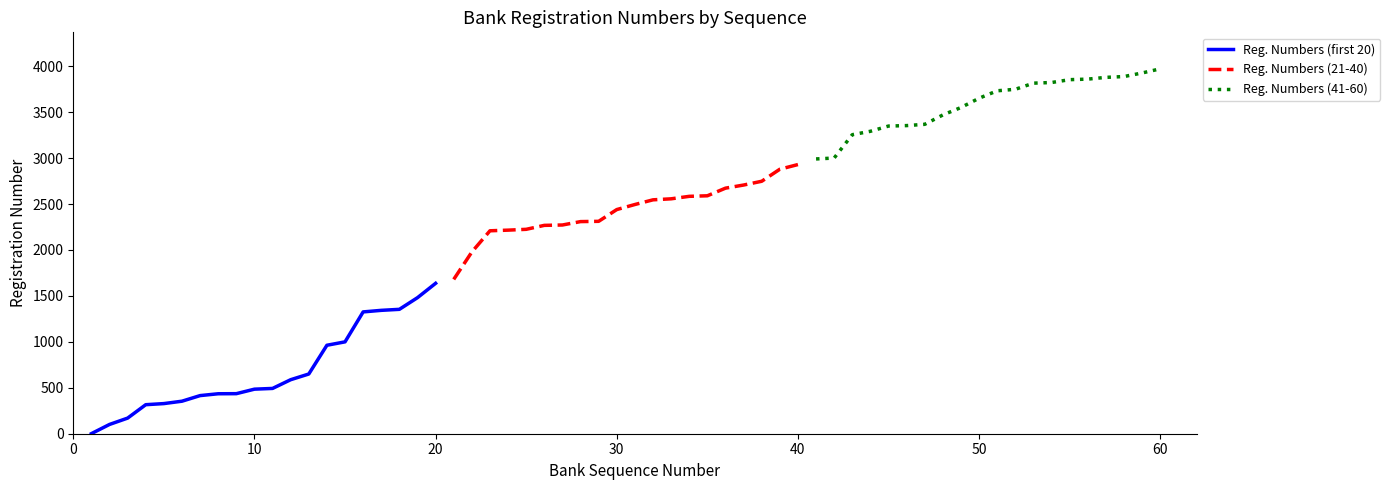

True or false: Reg. Numbers (41-60) and Reg. Numbers (first 20) cross at least once.

False